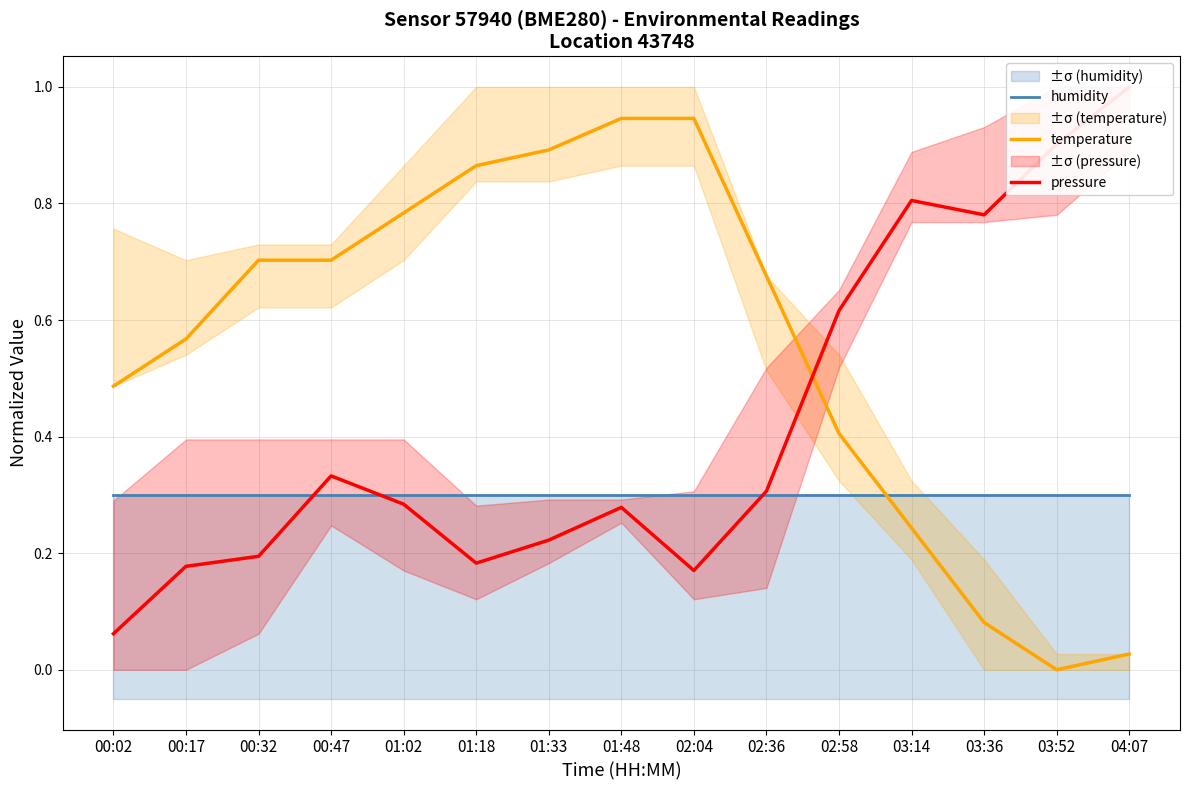

What position from the left is 01:02?

5